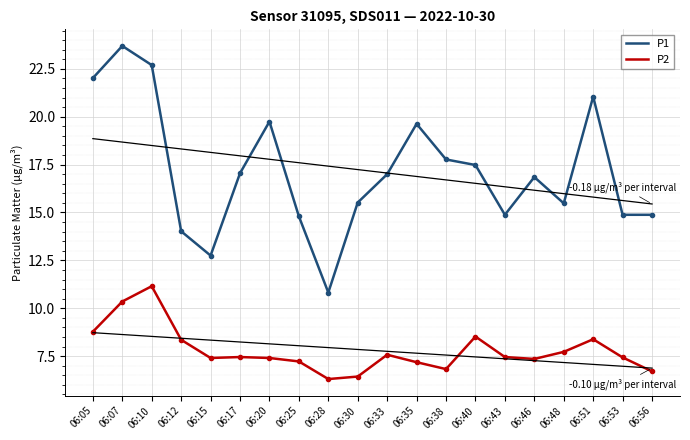

True or false: P1 has more than 2 points higher than both neighbors.

True